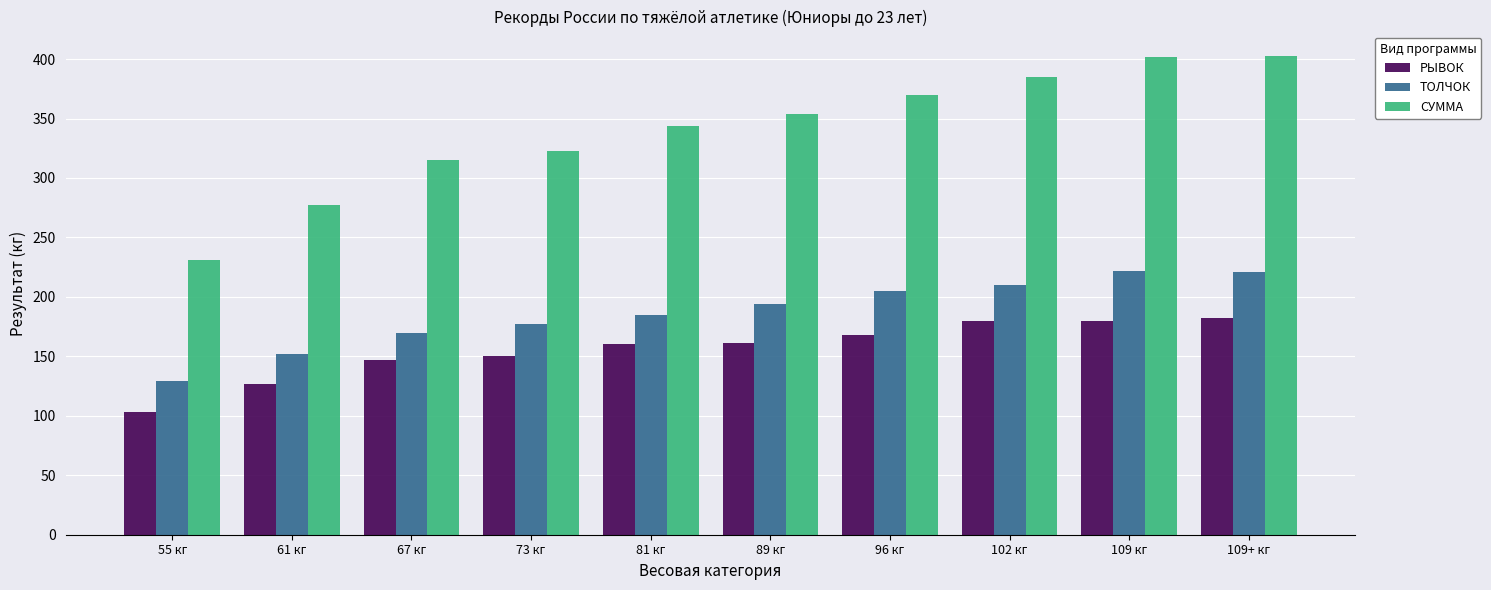

At which category does the chart reach its minimum across all series?

55 кг